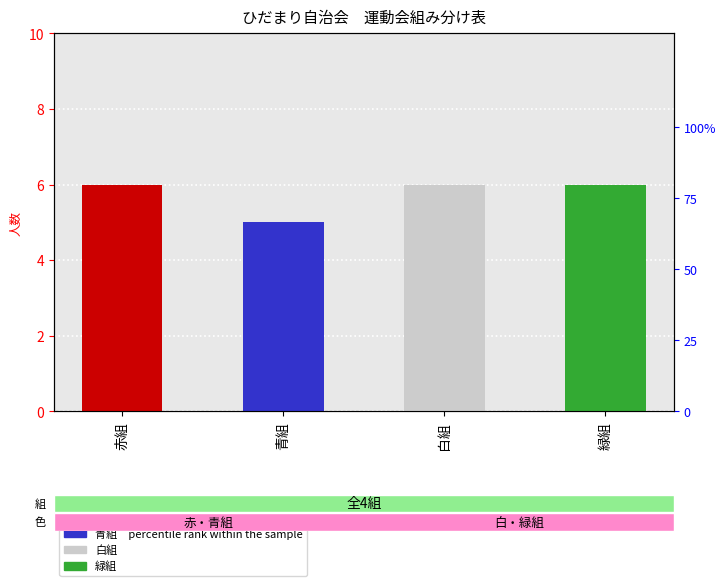

List the series in order of their peak value, lowest first.

percentile rank within the sample, 人数